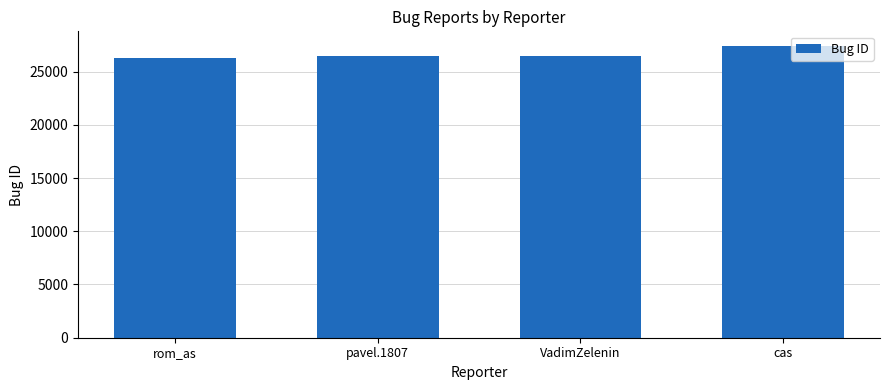

Is it true that the value at rom_as is 18158?

False